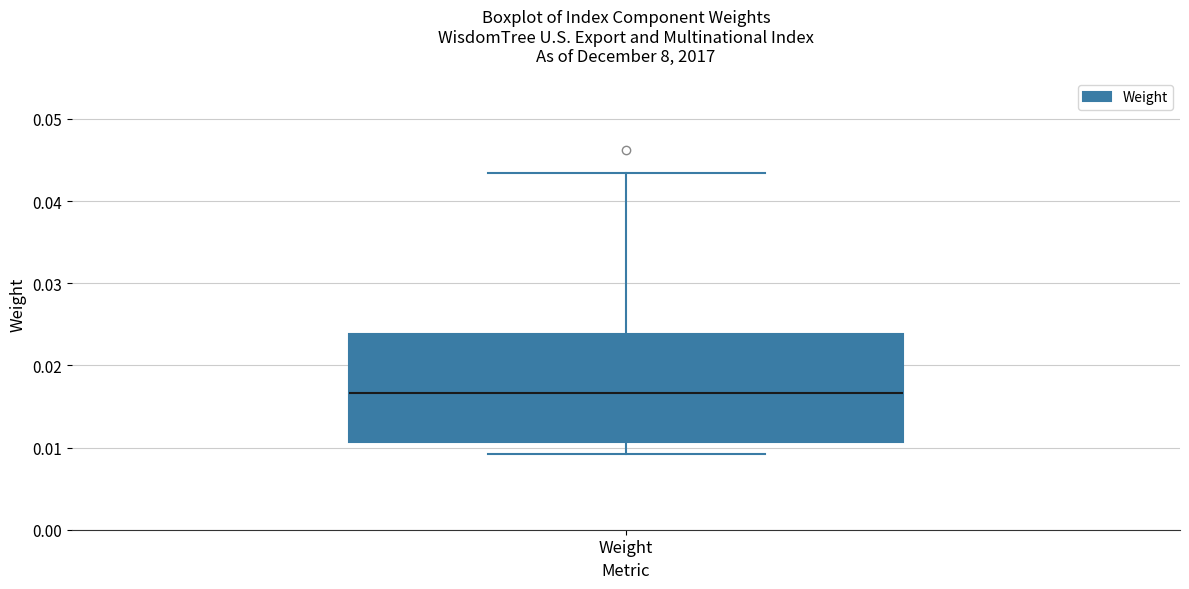

Read this box plot against the y-axis: the position of the median line, the range covered by the box, and the ends of both whiskers. The values are not printed on the chart, so give them approximately, as read against the axis.

median 0.017, box 0.011 to 0.024, whiskers 0.009 to 0.043